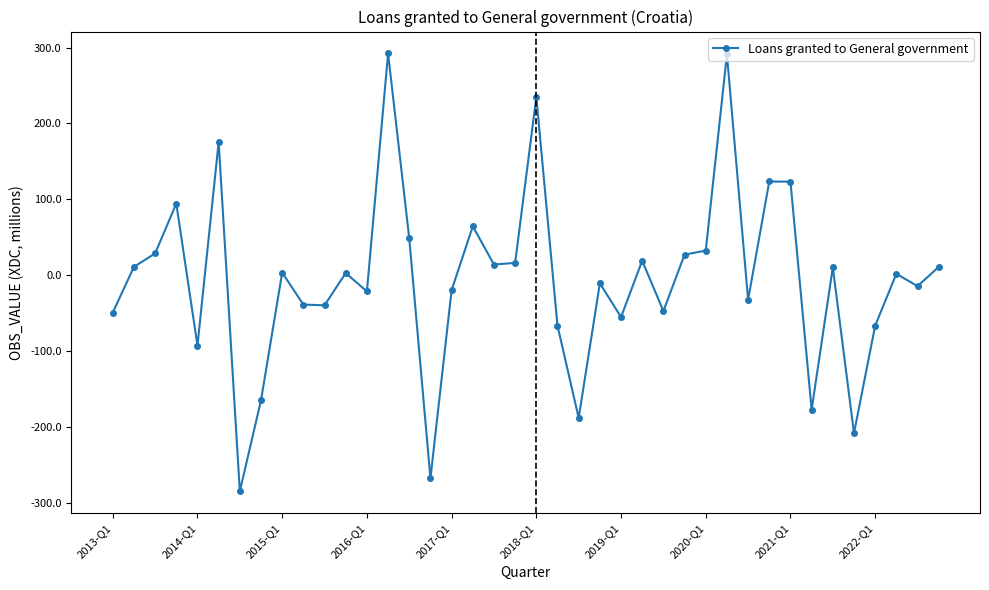

How many data points are less than 2?

20